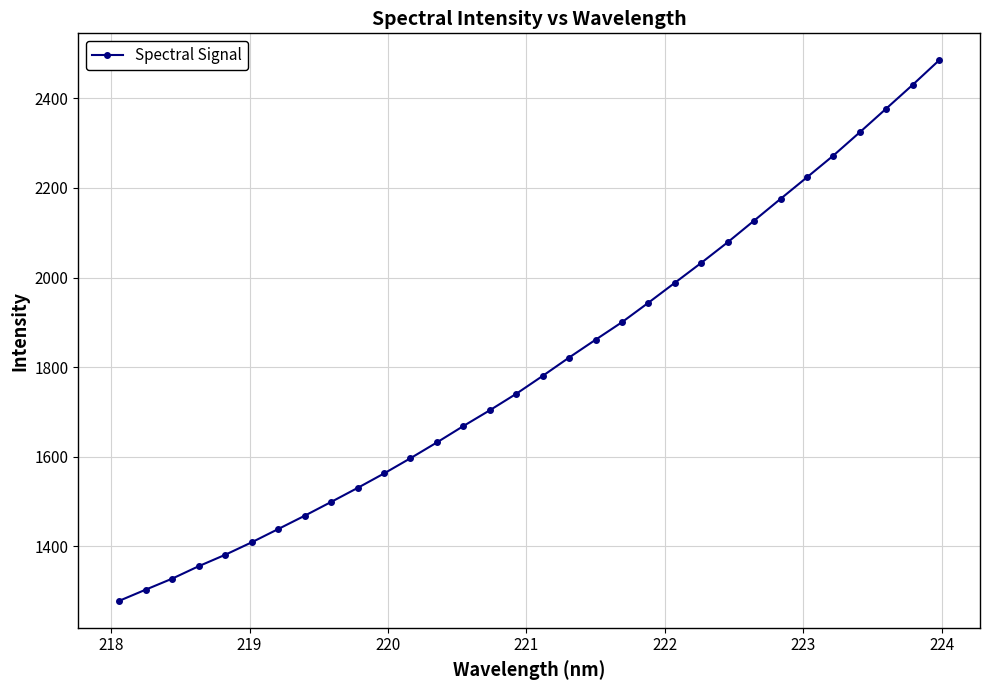

What is the value of the 3rd point from the left?

1328.3